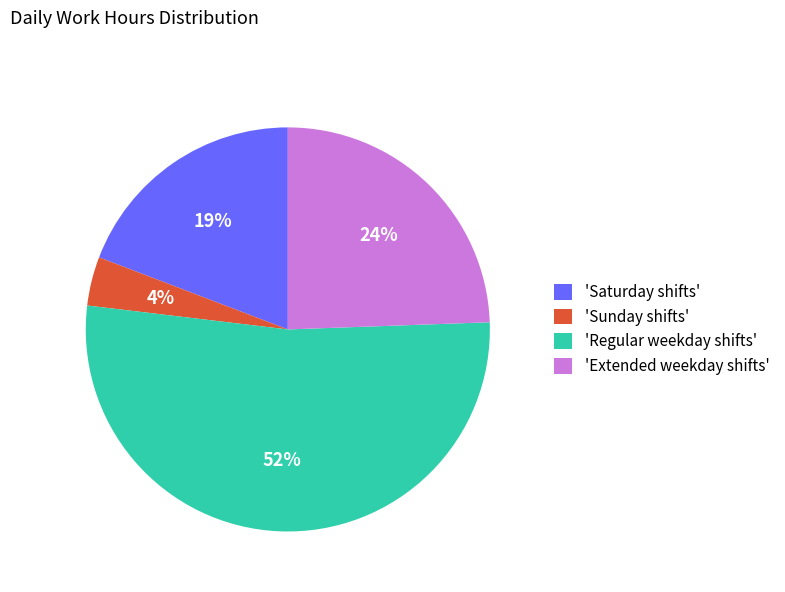

Which has a higher value, 'Sunday shifts' or 'Saturday shifts'?

'Saturday shifts'